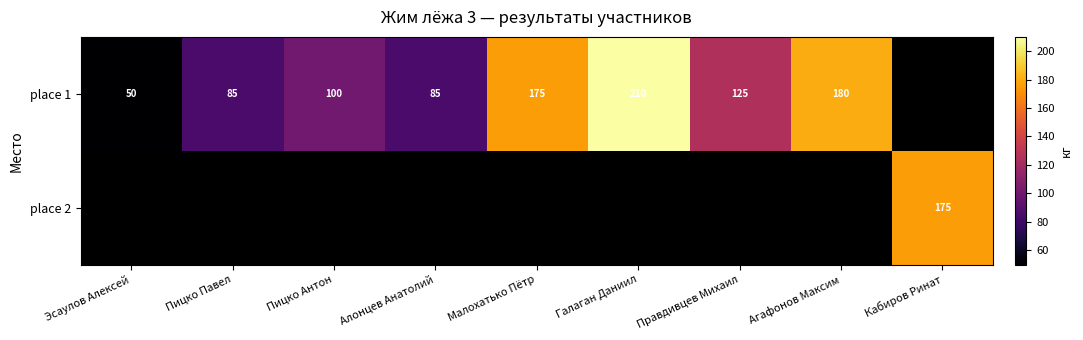

True or false: place 1 has a value of 21 at Пицко Антон.

False